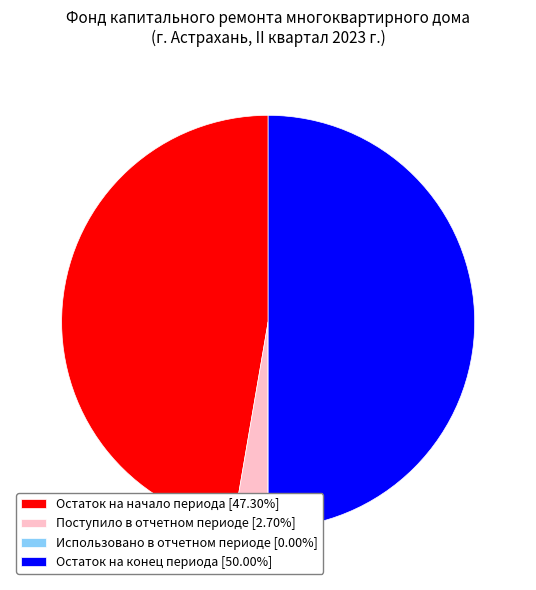

Is Поступило в отчетном периоде the majority of the pie?

No